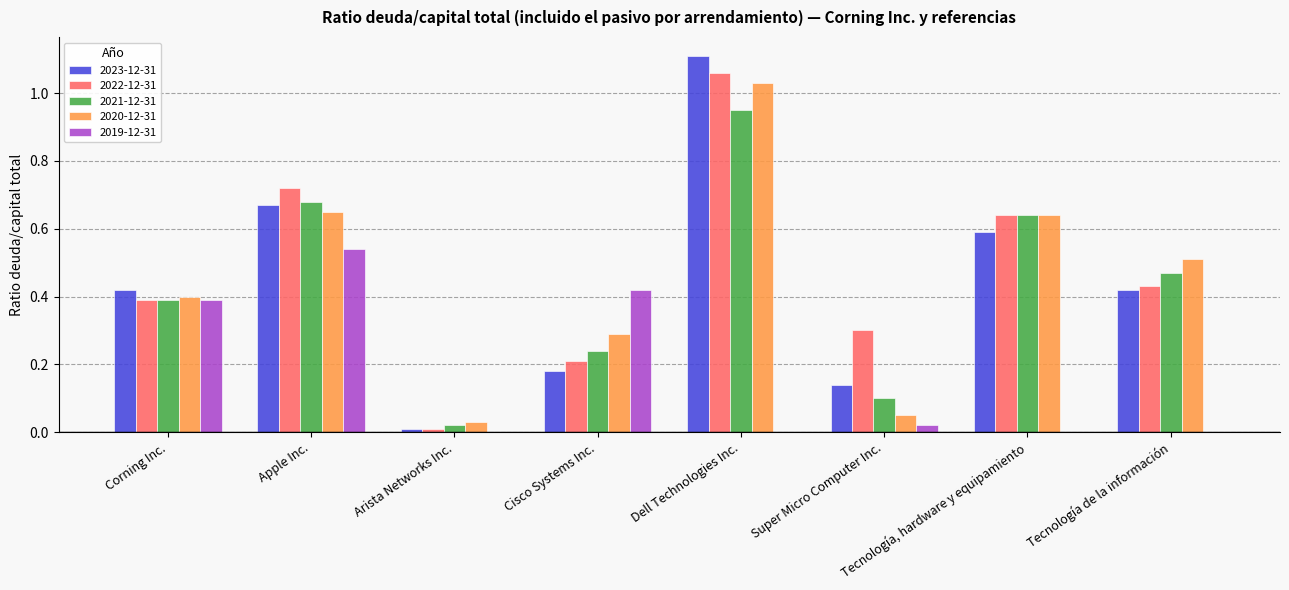

The value of 2022-12-31 at Super Micro Computer Inc. is 0.1. True or false?

False